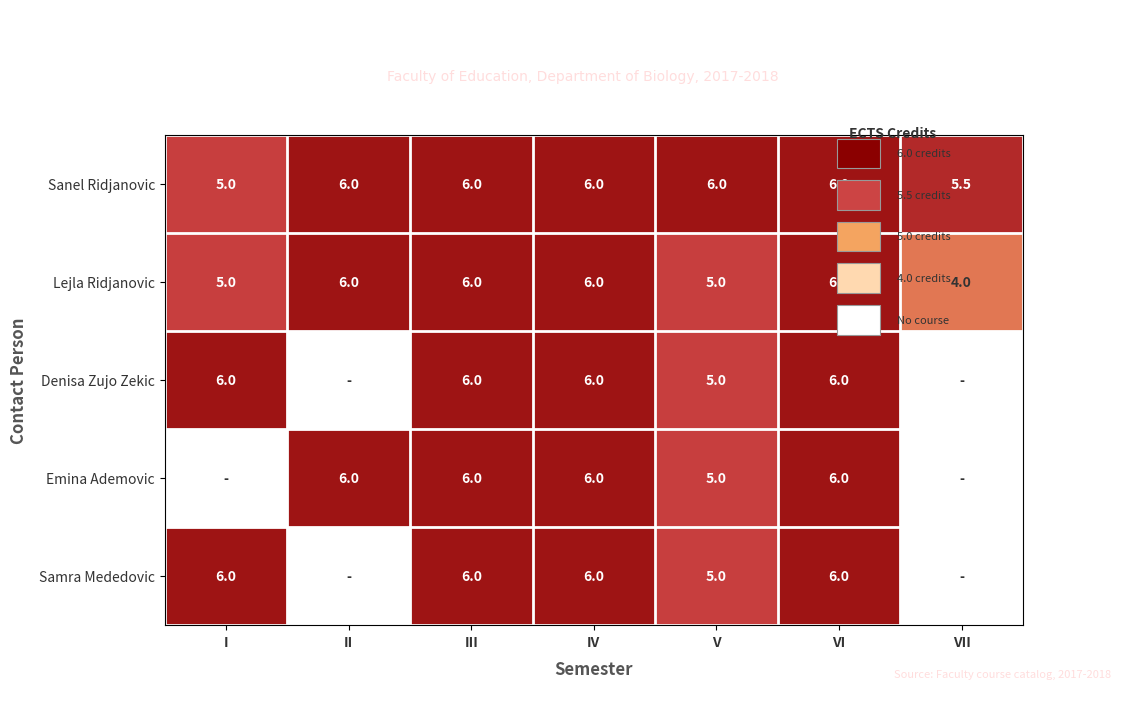

Count the Denisa Zujo Zekic values in the range 0 to 6.

7